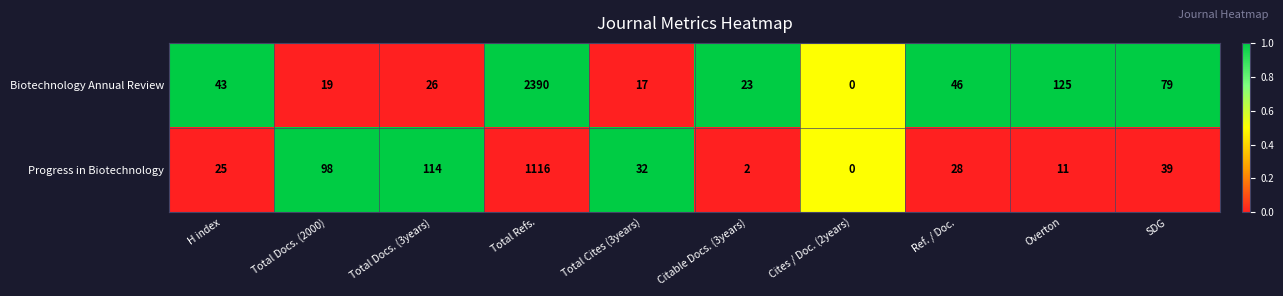

Rank the series by their maximum value, from highest to lowest.

Biotechnology Annual Review, Progress in Biotechnology